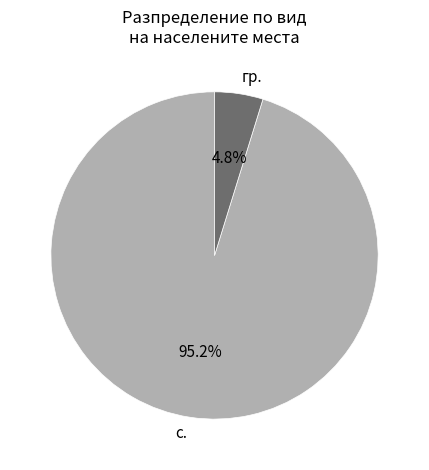

To the nearest percent, what percentage of the pie is с.?

95%